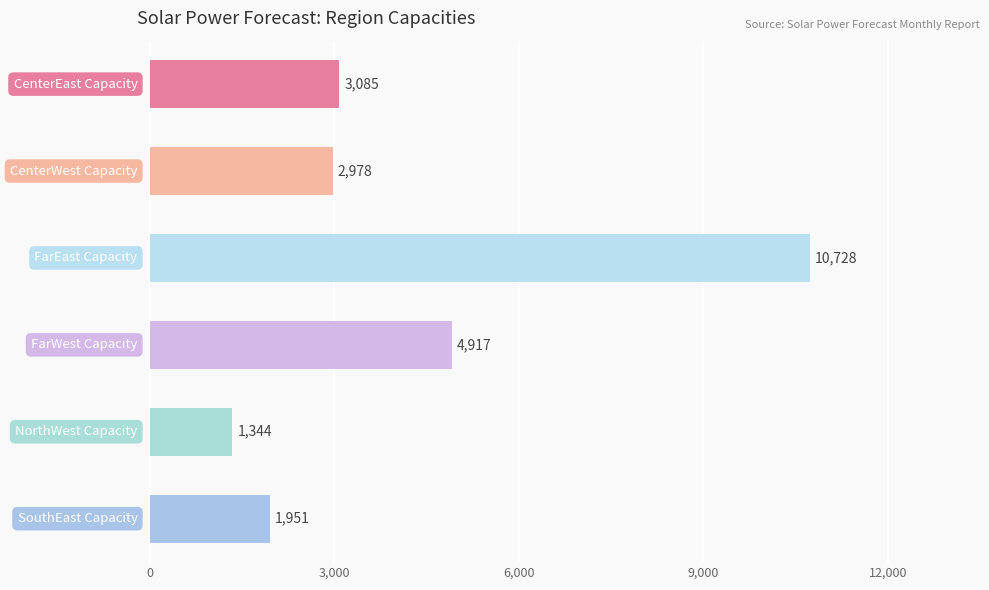

What is the maximum value shown in the chart?

10728